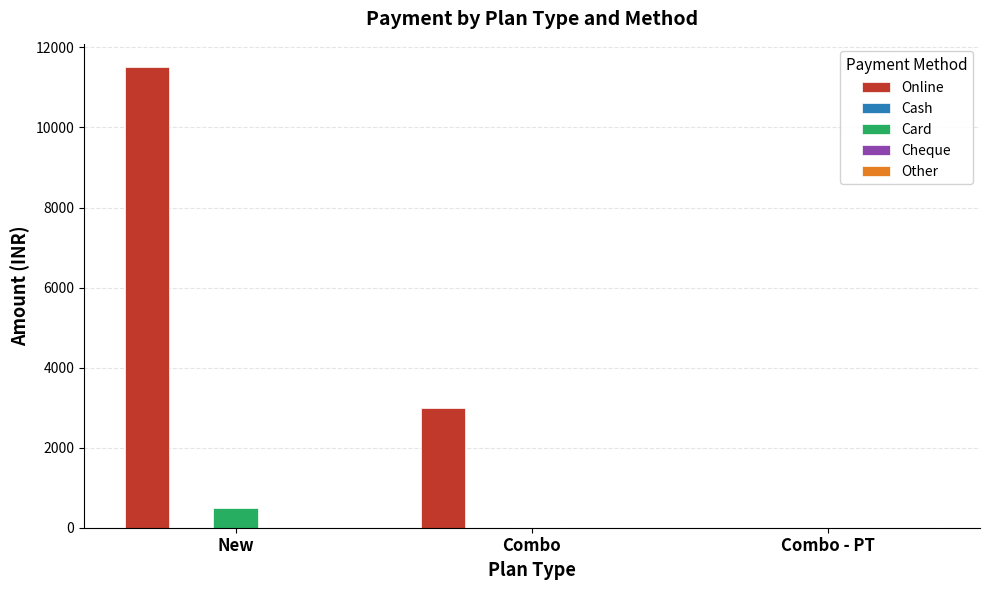

The value of Online at Combo - PT is 4781. True or false?

False